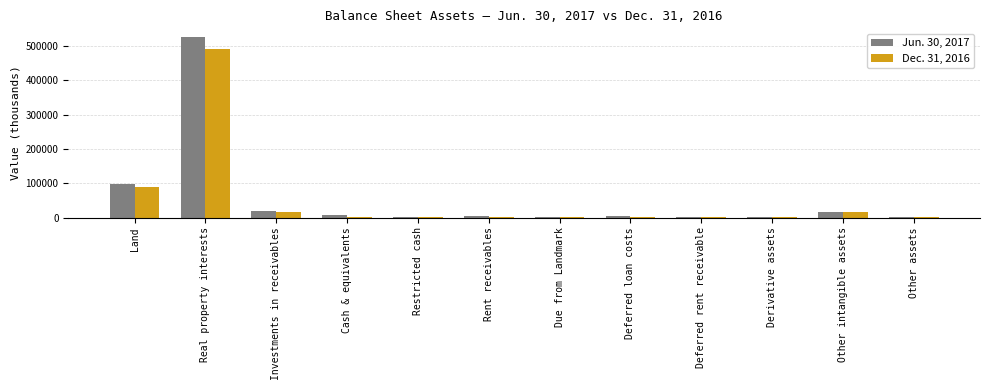

What is the greatest value displayed?

525148